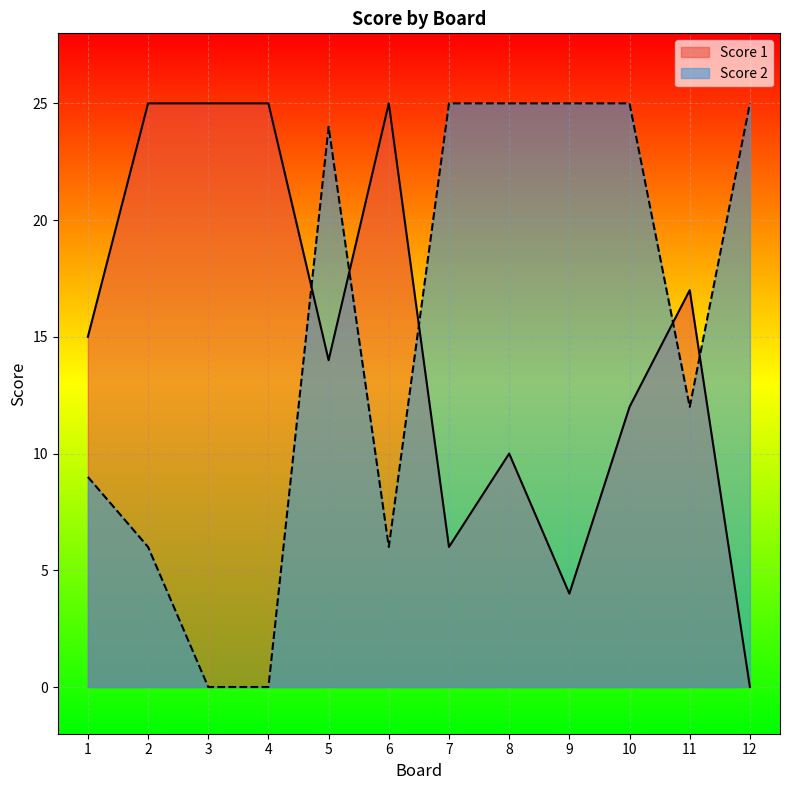

What is the difference between the second highest and minimum values in the Score 1 series?

25